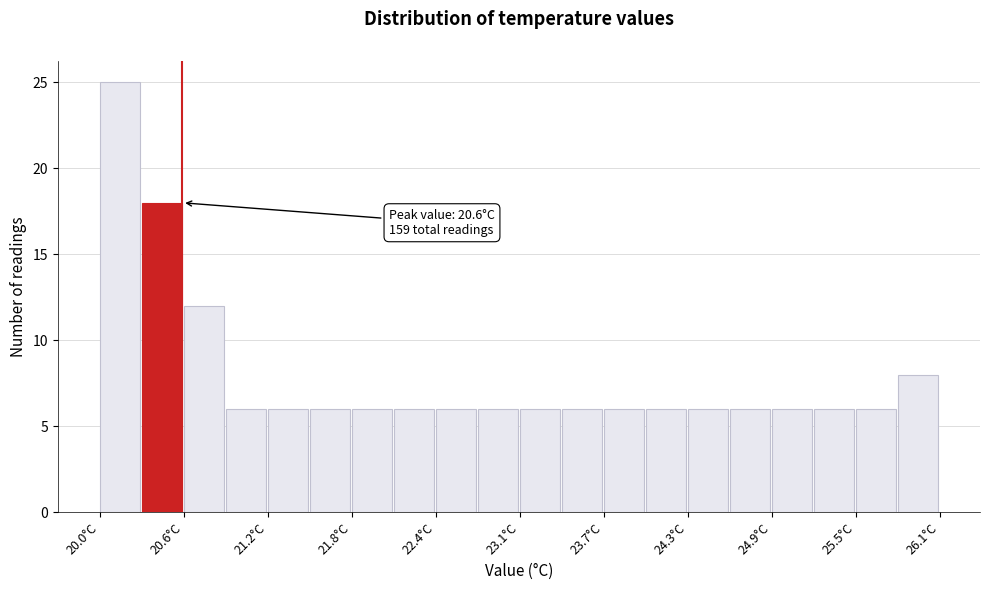

Read against the x-axis, roughly where is the centre of the tallest bar?

20.1